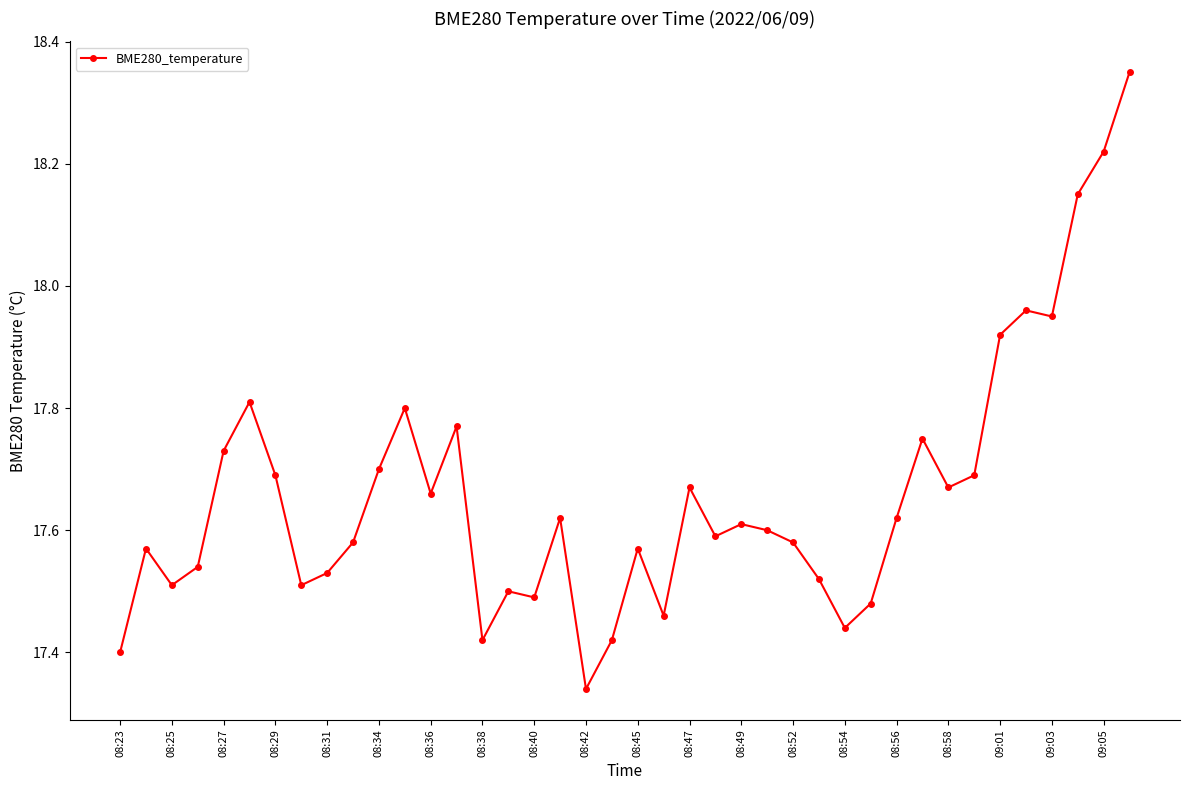

What is the difference between the maximum and minimum values?

1.0